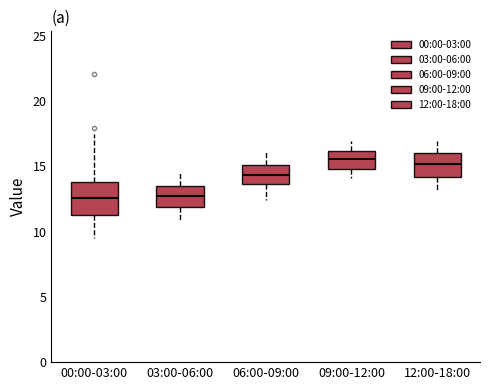

Where does the median line of the box for 09:00-12:00 sit on the y-axis? The values are not printed on the chart, so give them approximately, as read against the axis.

15.5